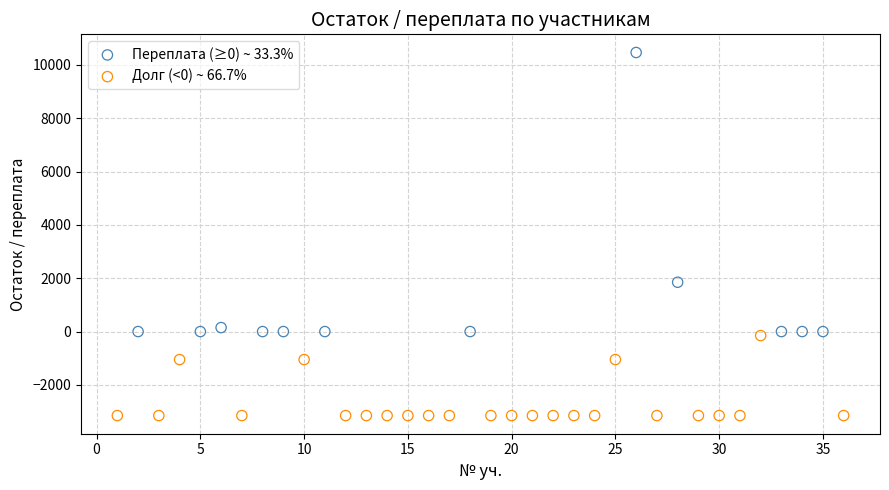

Which series reaches the minimum Y coordinate?

Долг (<0) ~ 66.7%